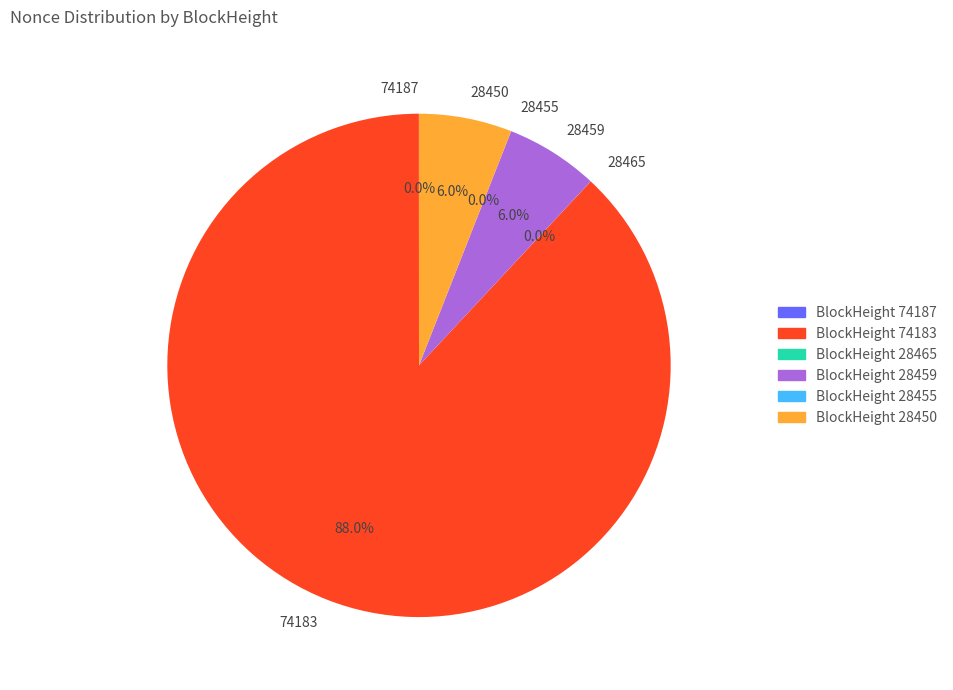

How many segments does this pie chart have?

6